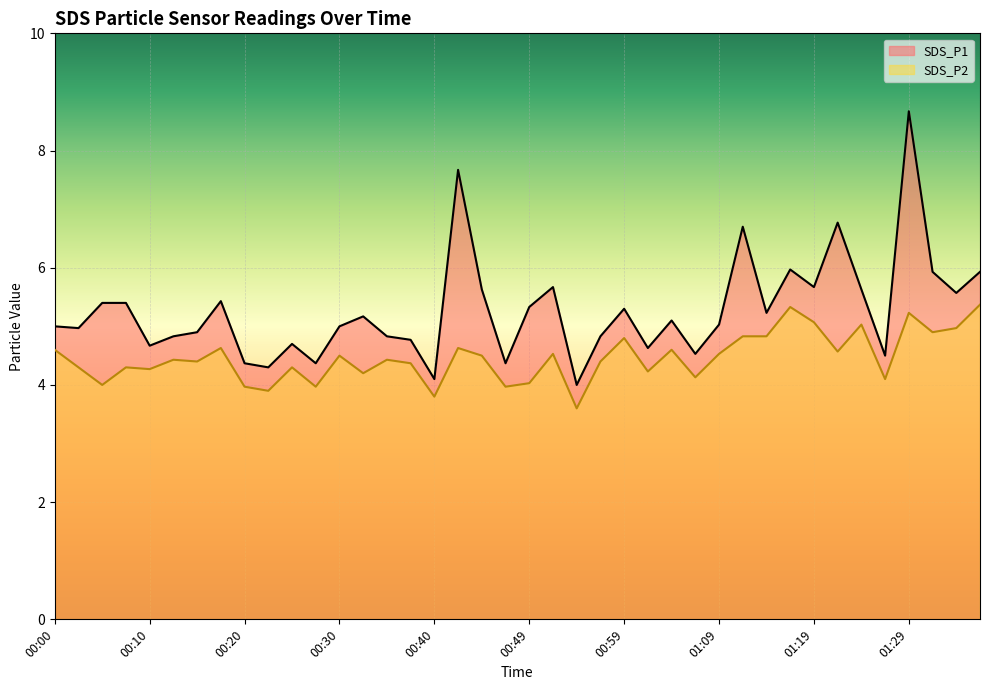

At 00:59, list the series in order from smallest to largest.

SDS_P2, SDS_P1